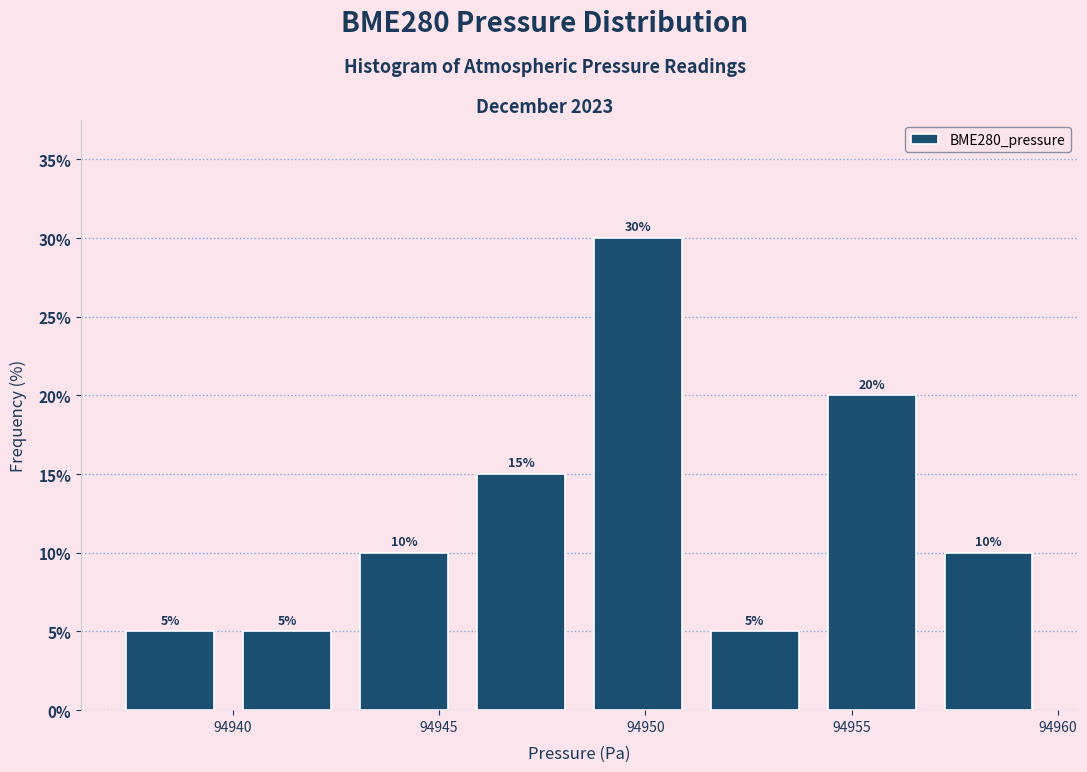

What is the height of the bar covering 94945.5 to 94948.5 on the x-axis? The bar edges are not printed on the chart, so give them approximately, as read against the axis.

15